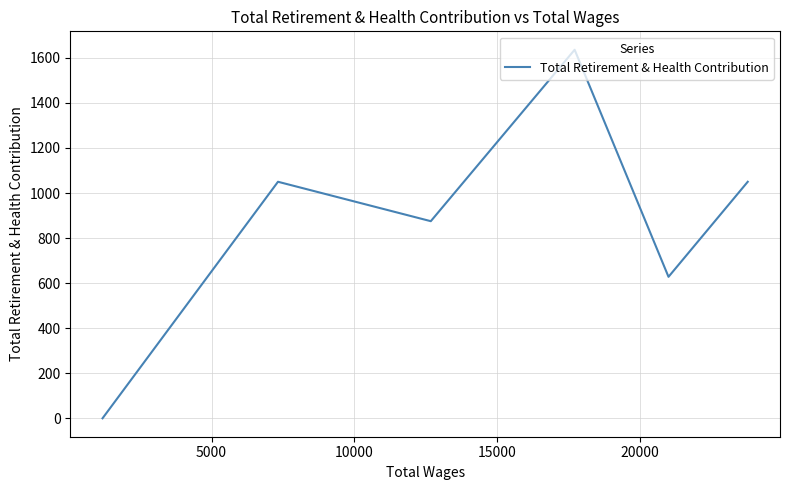

How many values are below 1050?

3